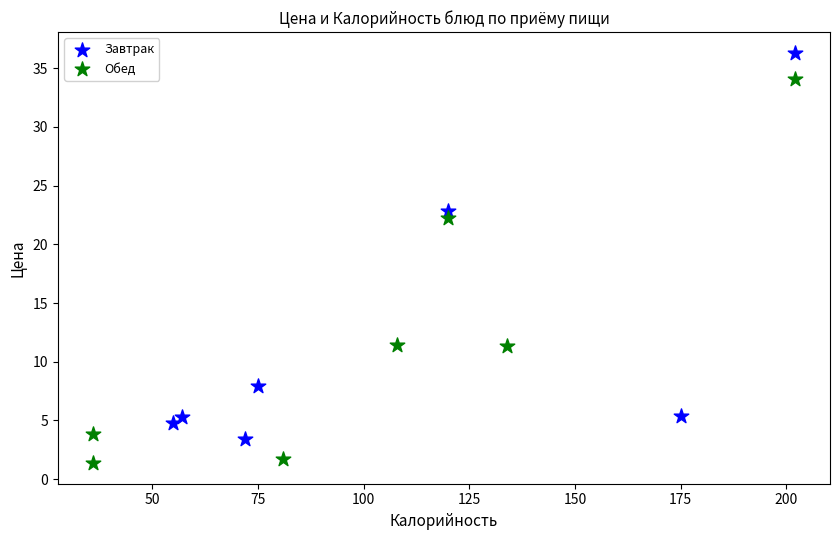

Which series contains the lowest Y value?

Обед